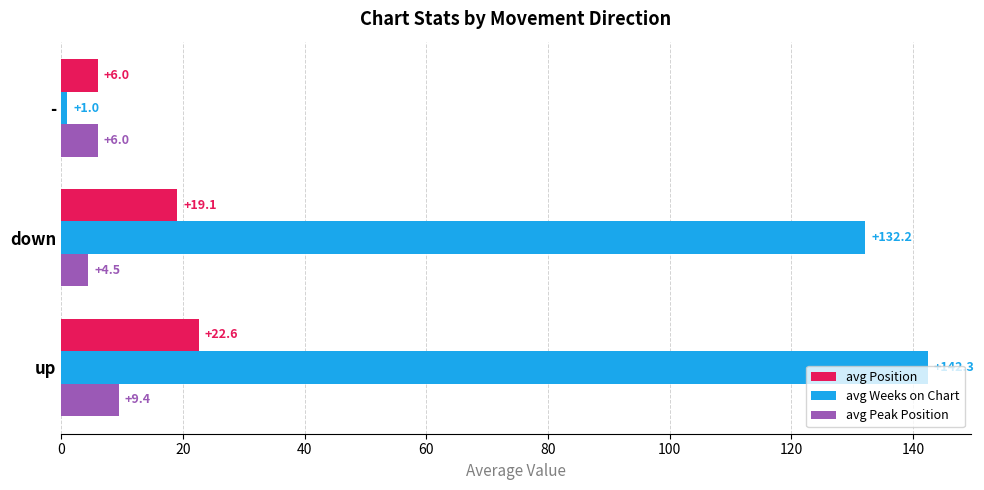

What is the minimum value shown in the chart?

1.0